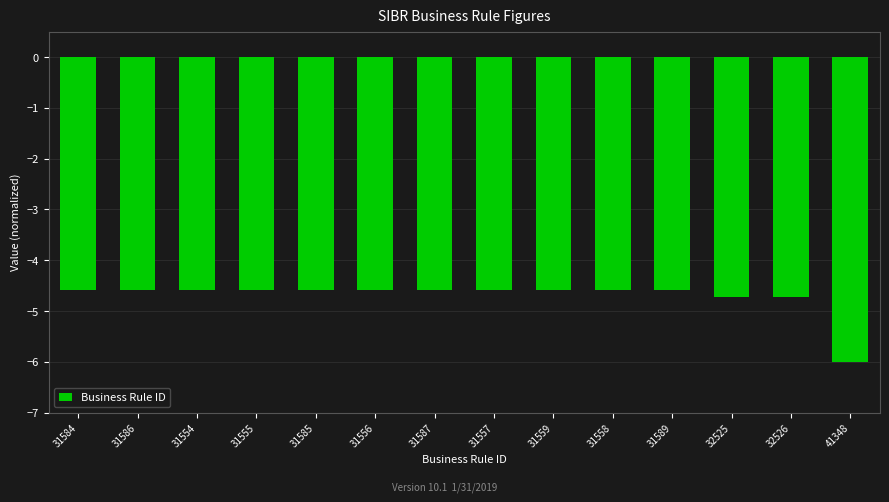

What is the average value?

-4.7